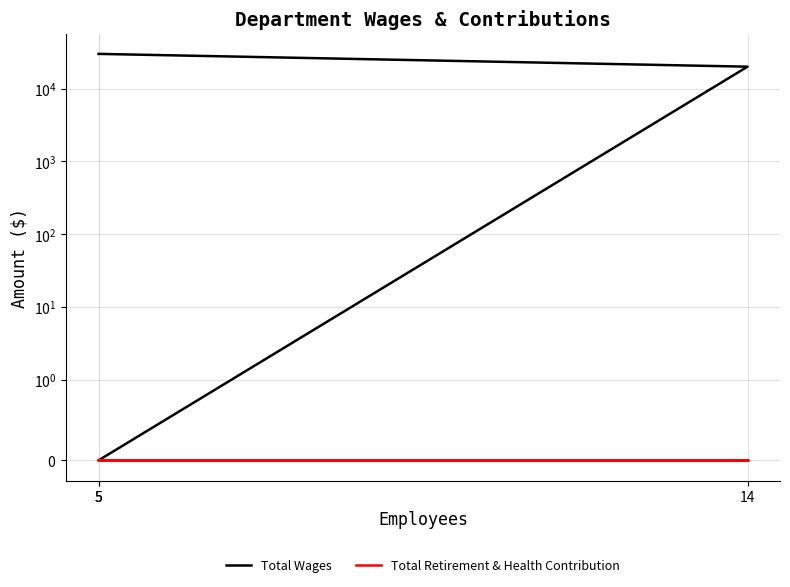

At which label is Total Retirement & Health Contribution closest to 0?

5